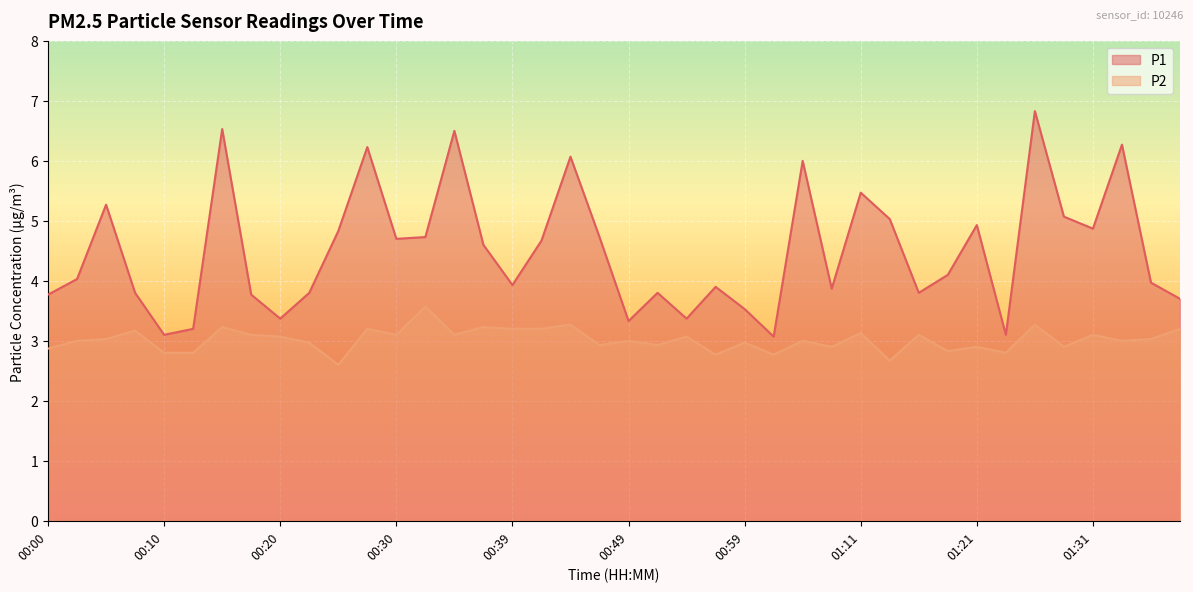

Where is P2 nearest to the value 3?

00:03